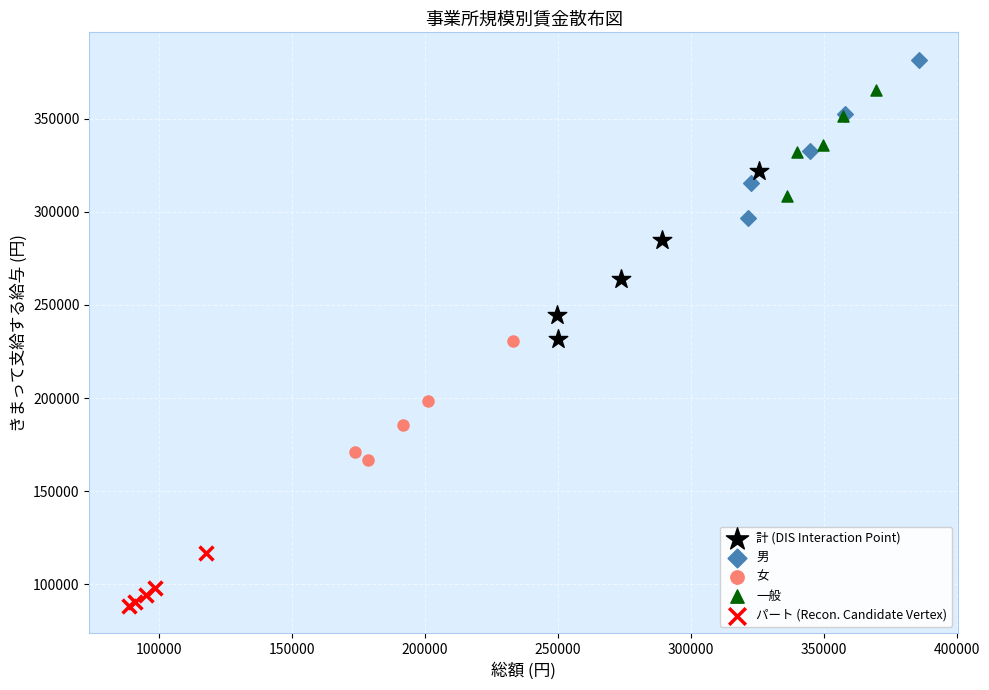

Which series has the widest spread of Y values?

計 (DIS Interaction Point)